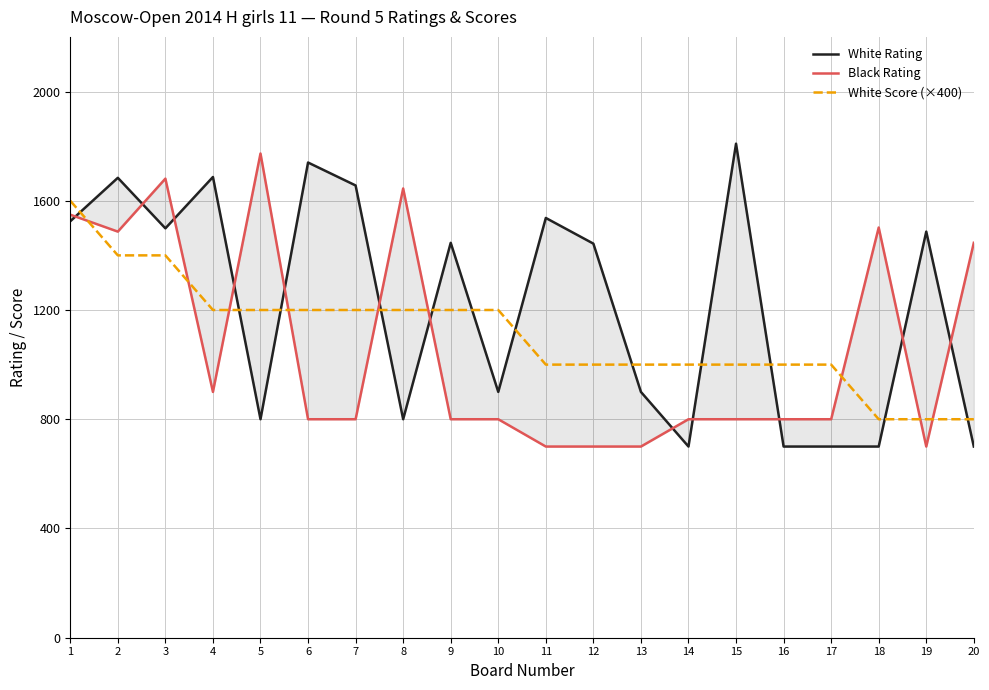

At how many categories does at least one series exceed 1055?

16